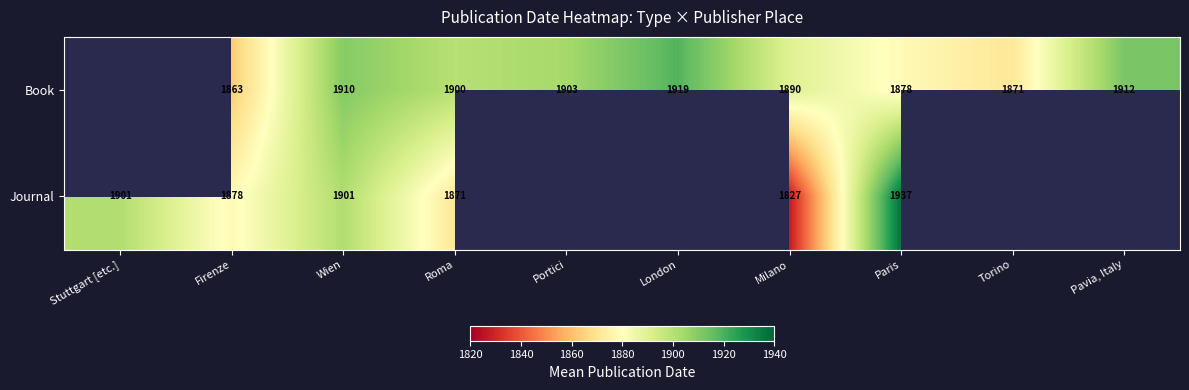

Between Roma and Pavia, Italy, which is larger?

Pavia, Italy